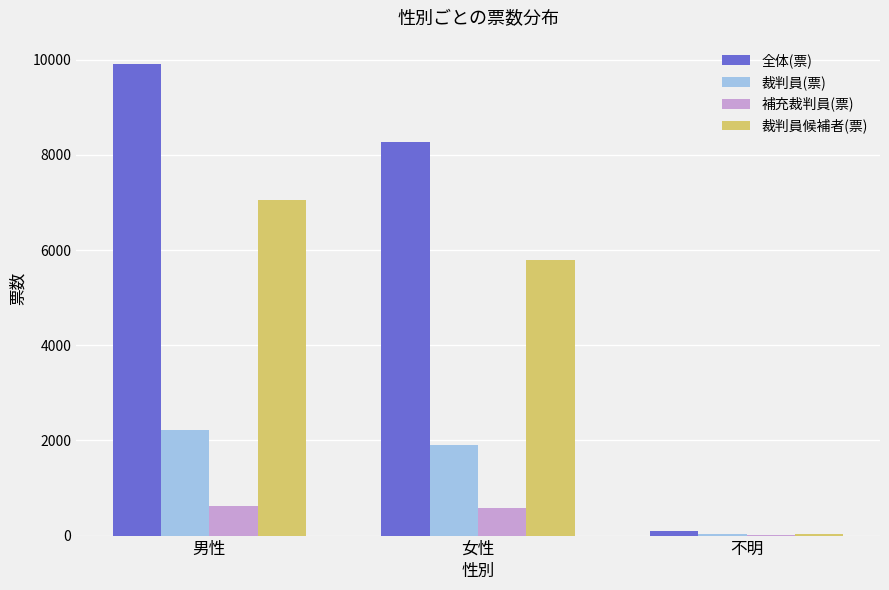

Between 男性 and 不明, which series saw the biggest shift?

全体(票)